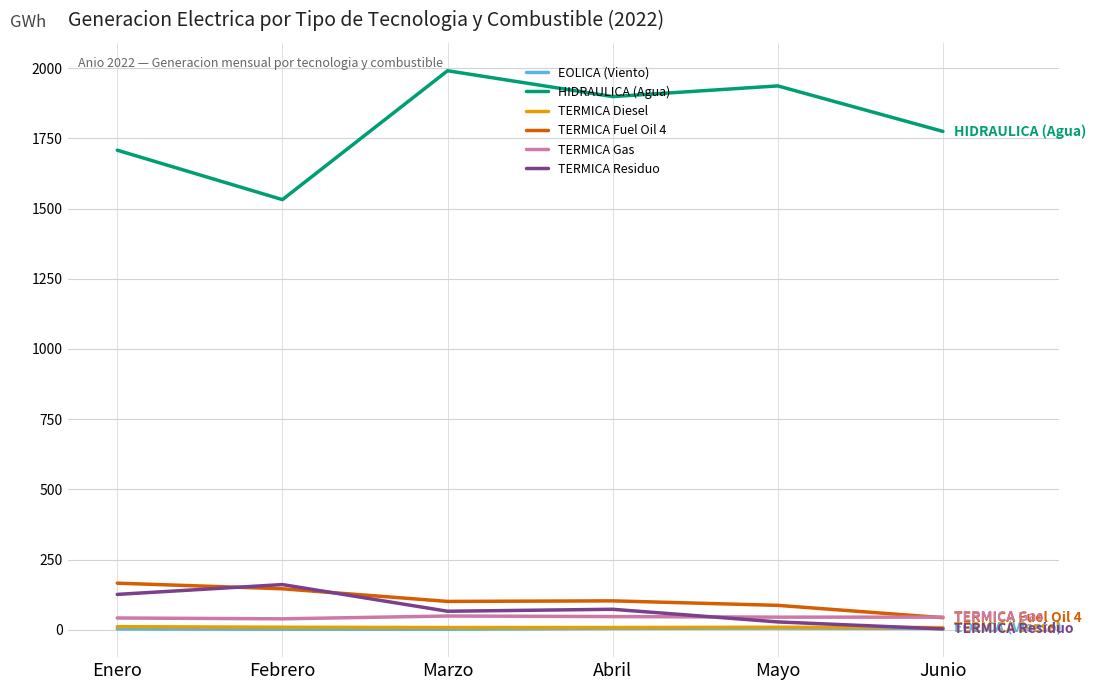

Rank the categories by HIDRAULICA (Agua) value from highest to lowest.

Marzo, Mayo, Abril, Junio, Enero, Febrero